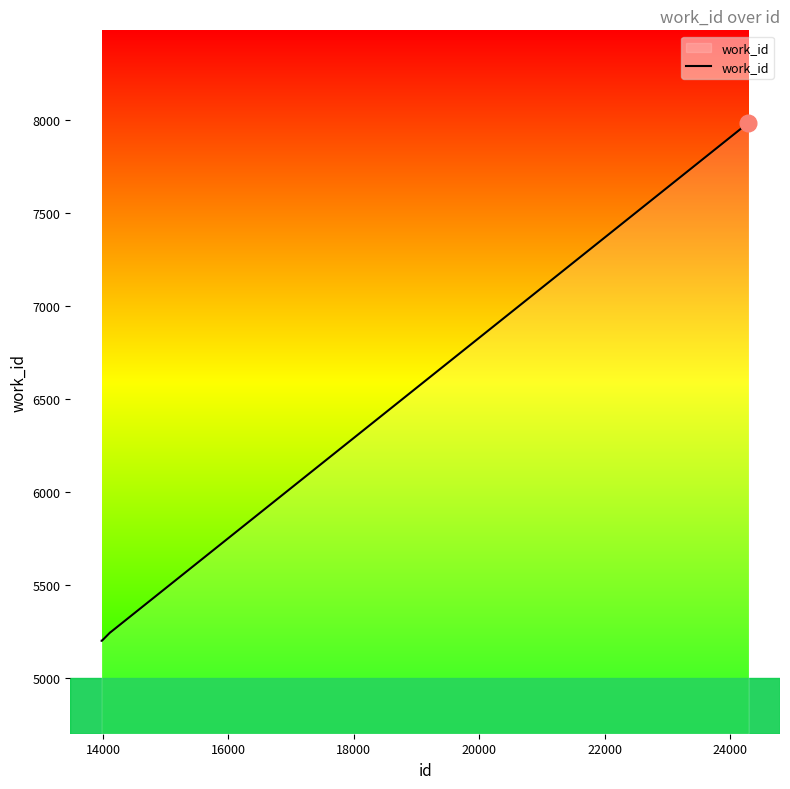

What is the minimum value shown in the chart?

5198